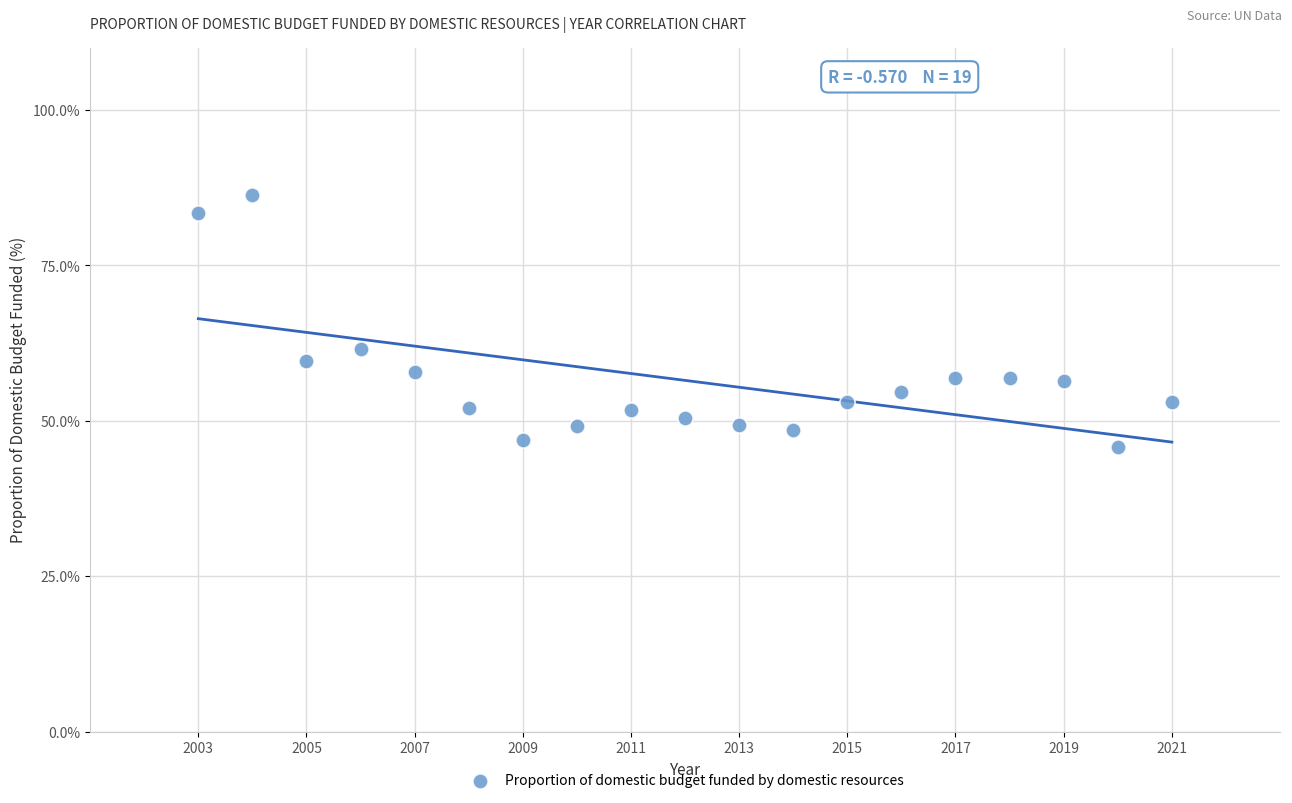

What Y value in the scatter plot is closest to 65?

61.6